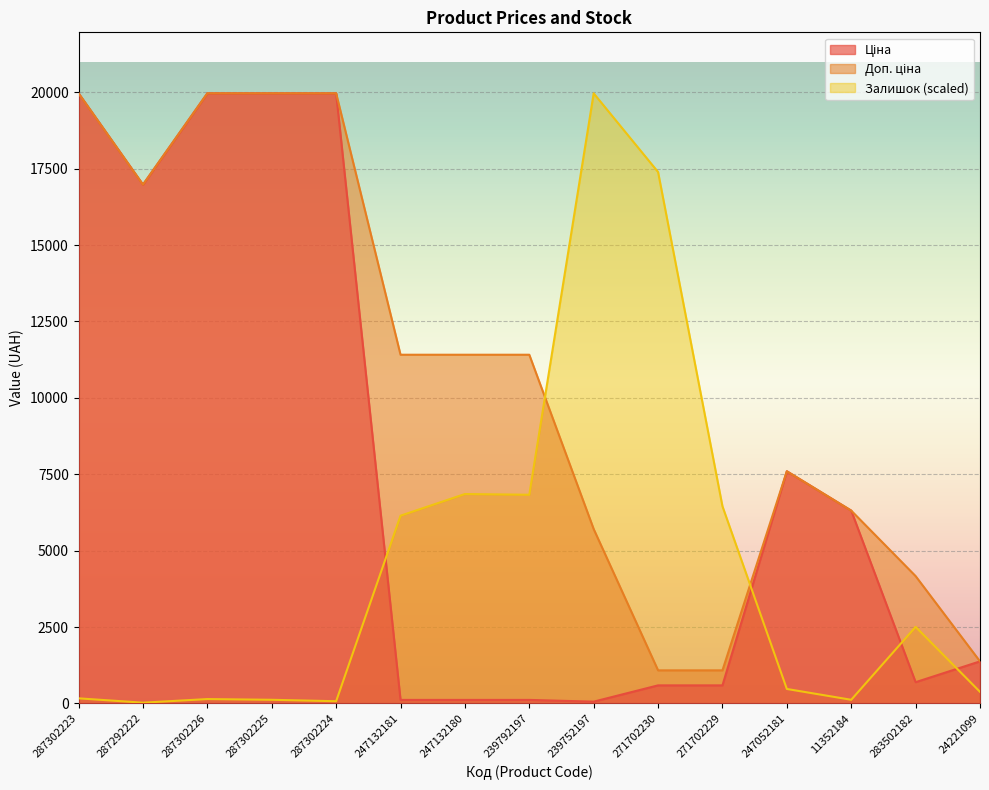

What is the average value of the Ціна series?

7625.8